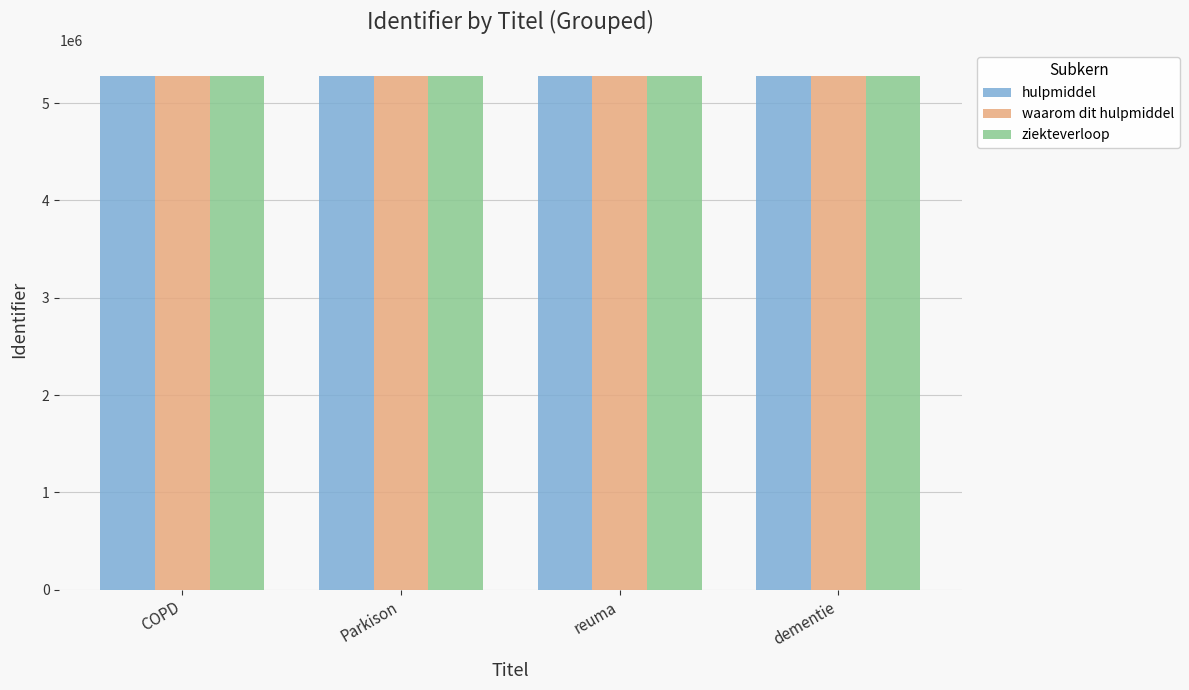

List the series in order of their overall mean, highest first.

ziekteverloop, waarom dit hulpmiddel, hulpmiddel